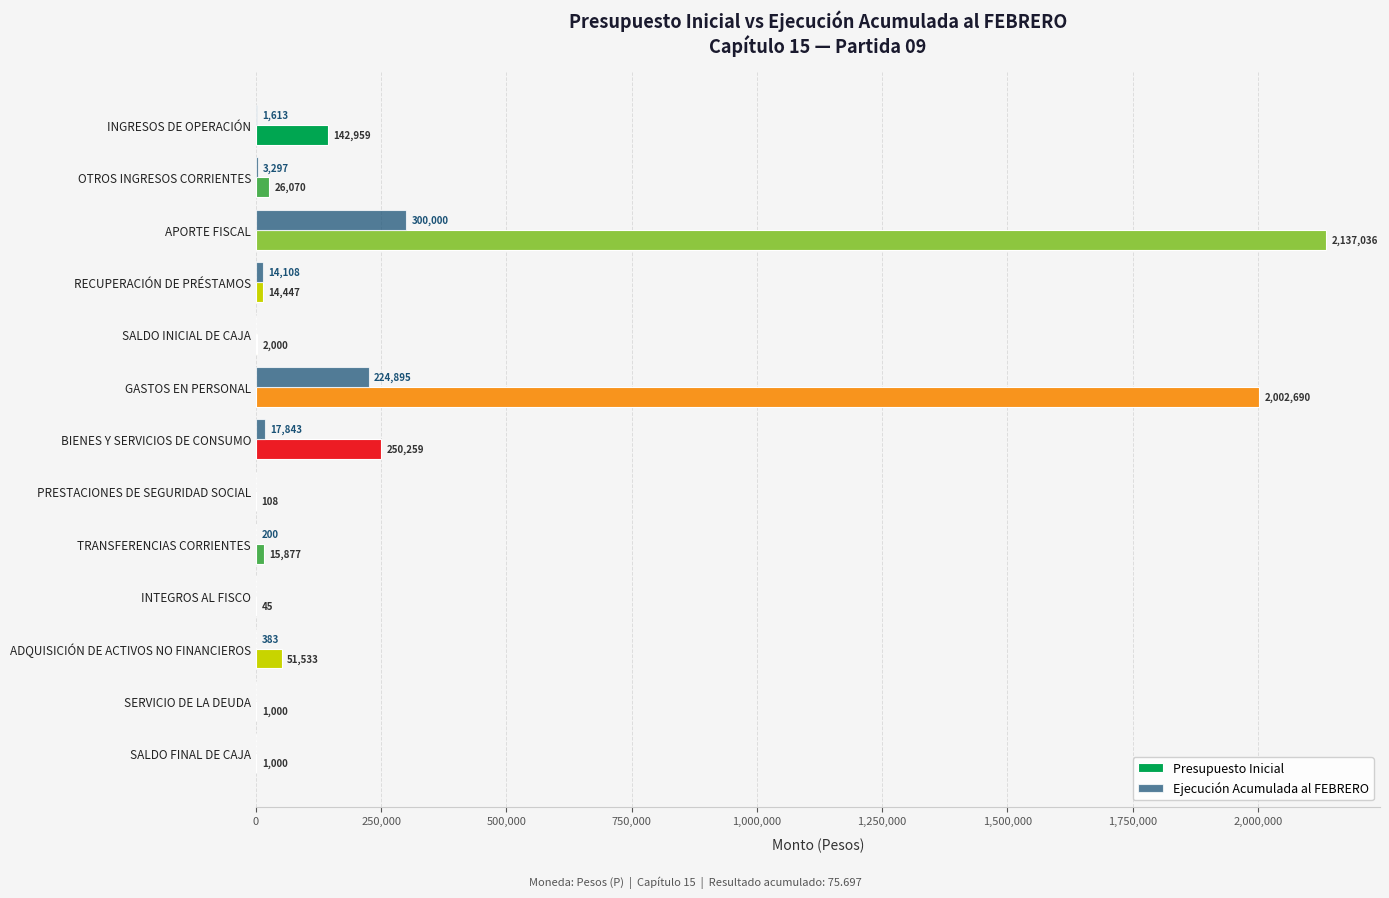

At which label does Ejecución Acumulada al FEBRERO reach its peak?

APORTE FISCAL